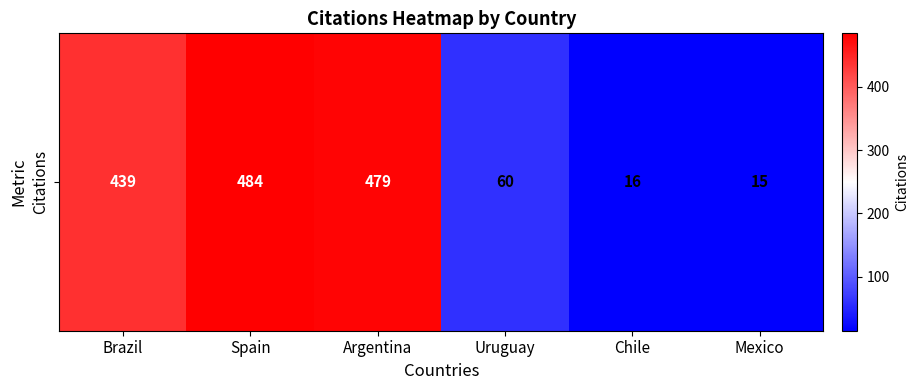

What is the sum of the values at Brazil and Chile?

455